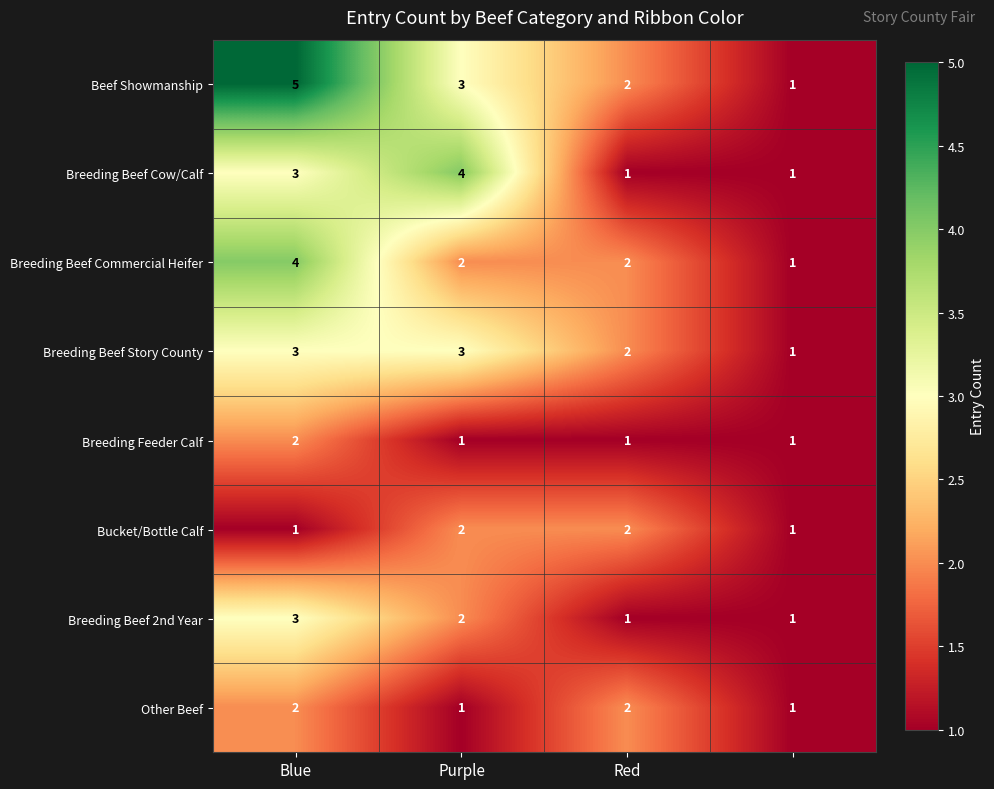

What is the maximum value shown in the chart?

5